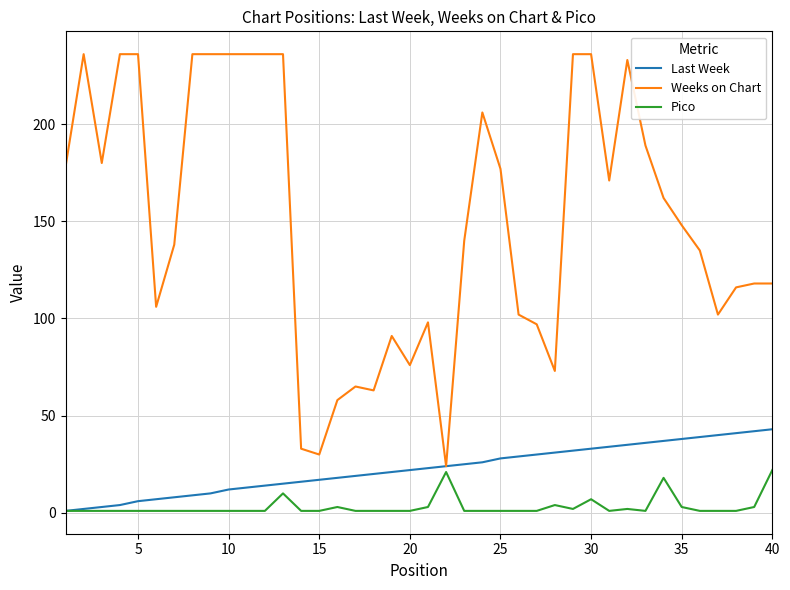

Which series has the largest range (max minus min)?

Weeks on Chart